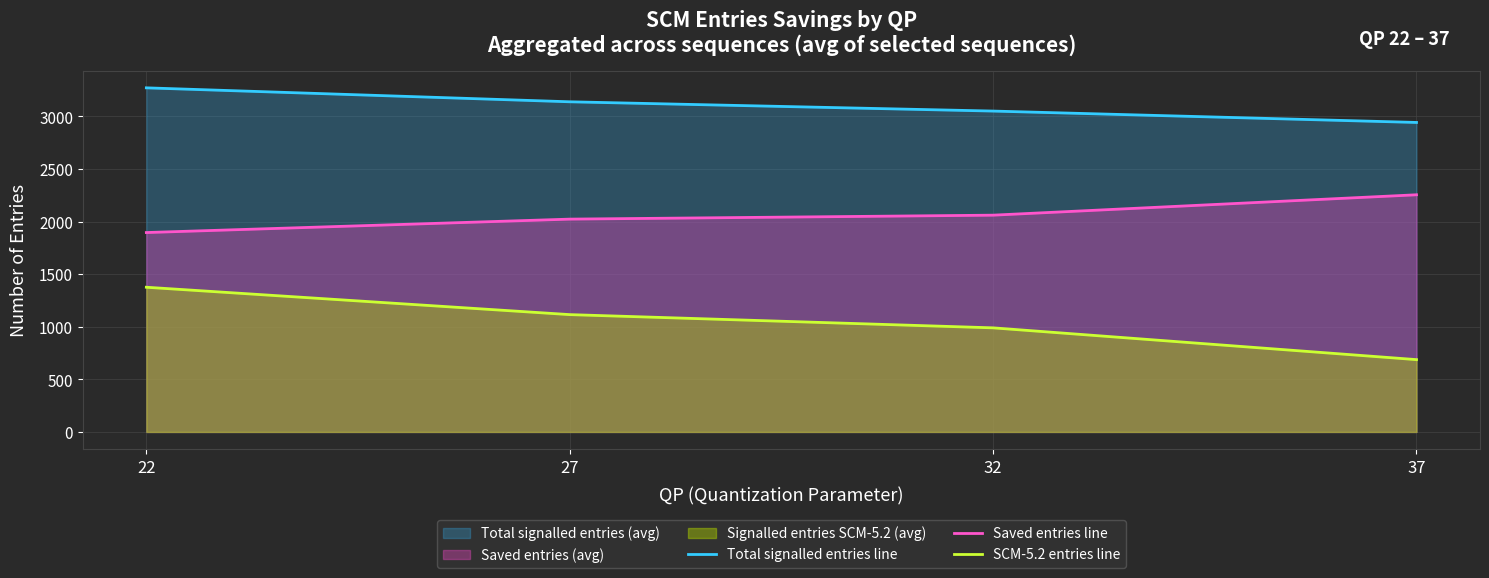

Is the value of Total signalled entries line at 32 greater than the value of Saved entries line at 37?

Yes